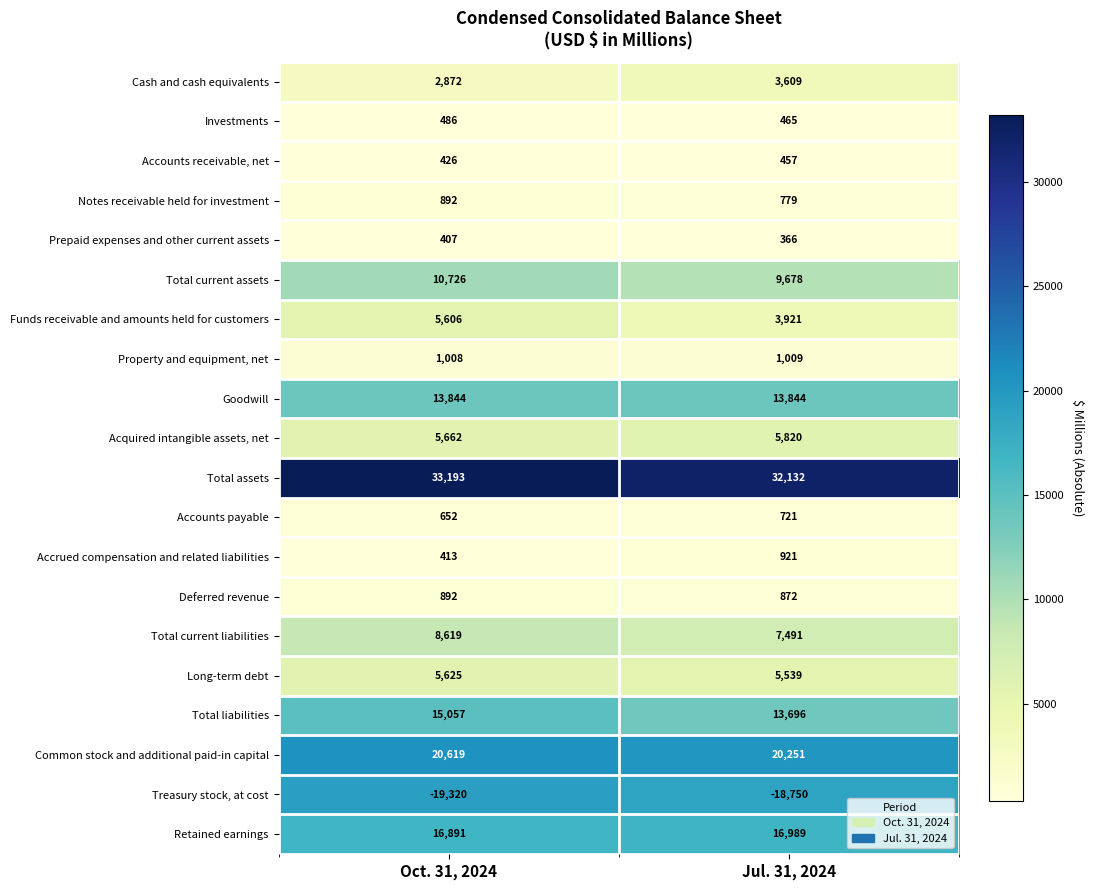

What is the spread (max minus min) of values at Oct. 31, 2024?

52513